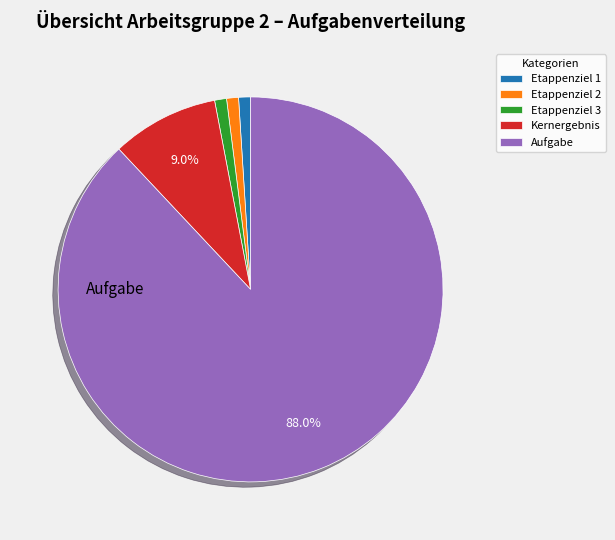

To the nearest percent, what portion does Kernergebnis represent?

9%